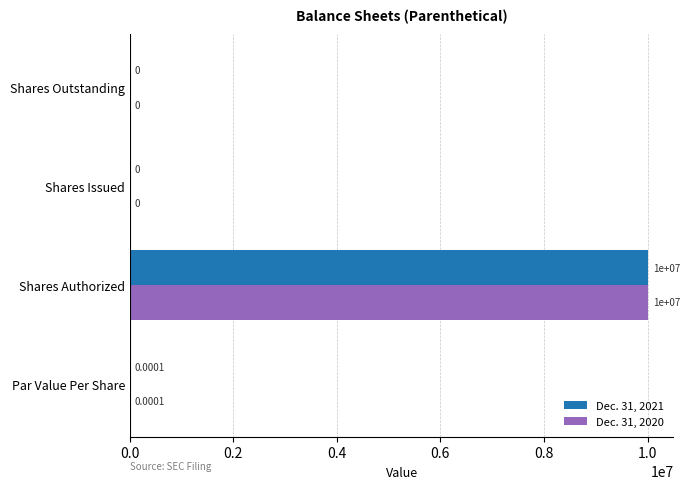

What is the sum of all Dec. 31, 2020 values?

10000000.0